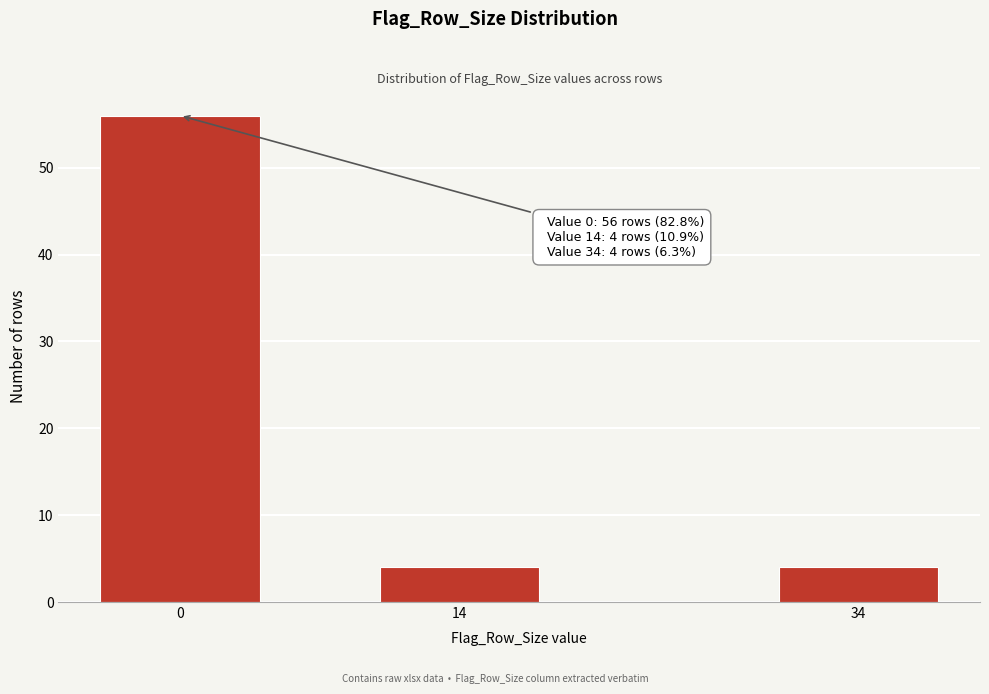

Reading right to left, transcribe all the data shown in this chart.

4	4	56